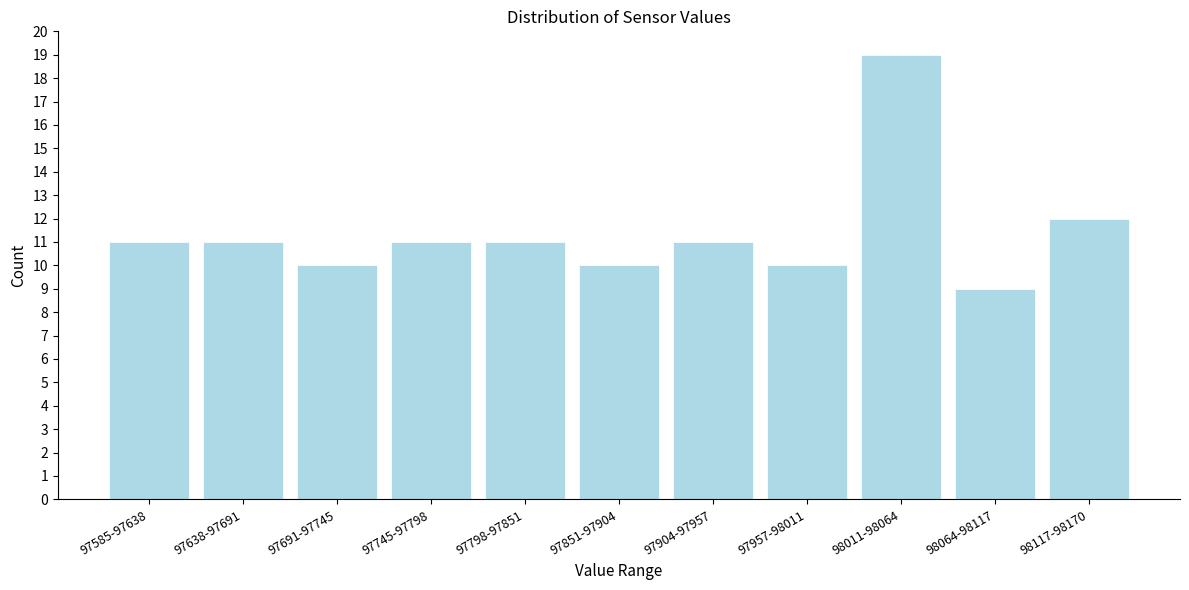

Reading right to left, transcribe all the data shown in this chart.

98117-98170=12	98064-98117=9	98011-98064=19	97957-98011=10	97904-97957=11	97851-97904=10	97798-97851=11	97745-97798=11	97691-97745=10	97638-97691=11	97585-97638=11